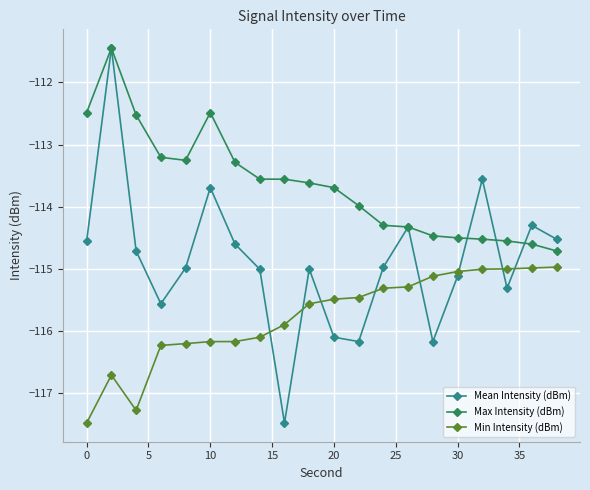

Which series has the widest spread of values?

Mean Intensity (dBm)